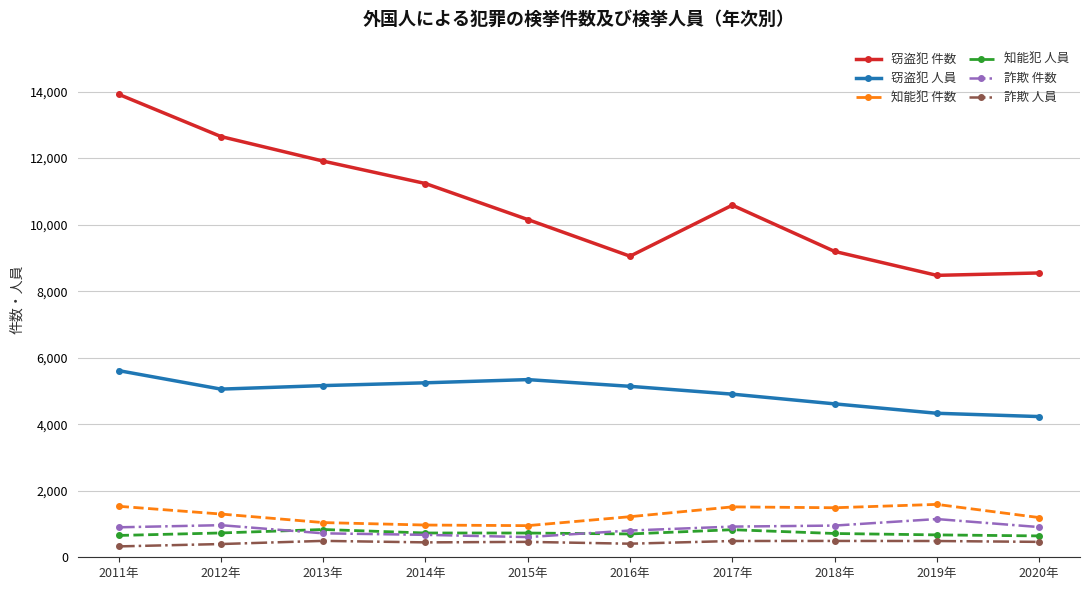

True or false: 詐欺 件数 and 詐欺 人員 intersect in this chart.

False